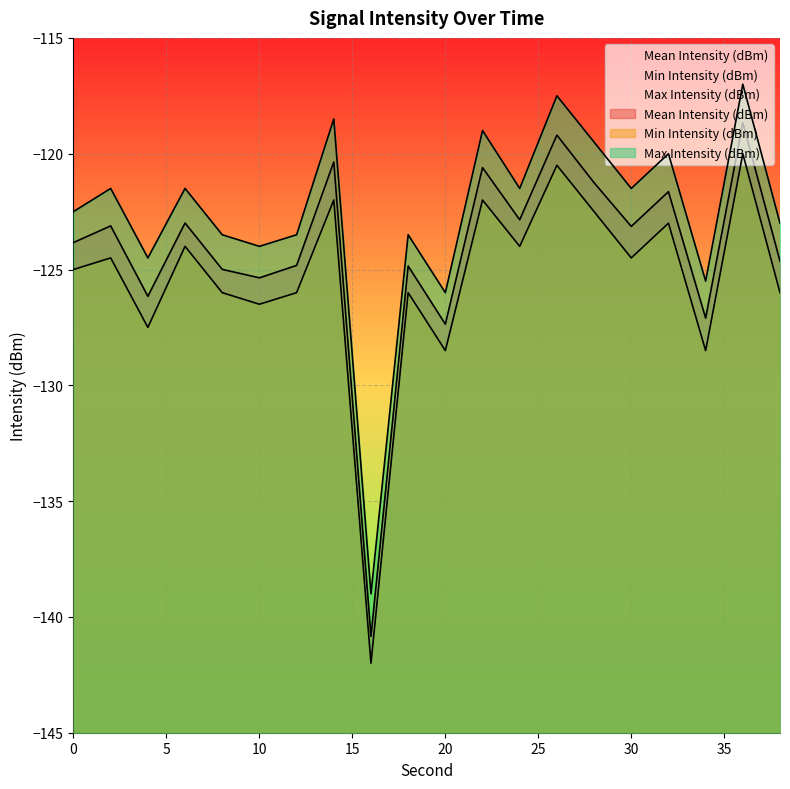

What is the difference between the maximum and minimum values in the Mean Intensity (dBm) series?

22.2